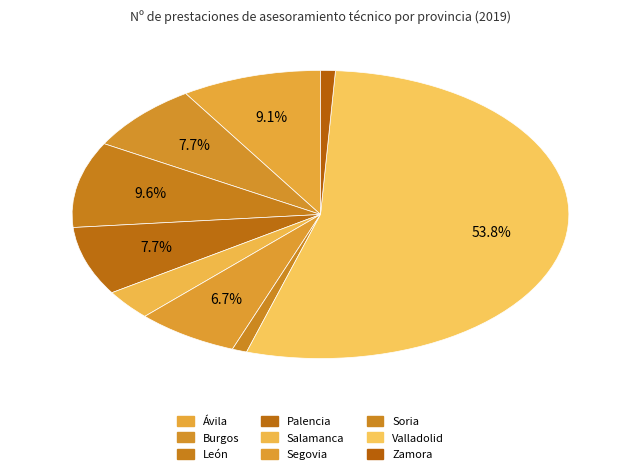

What is the largest slice in the pie chart?

Valladolid